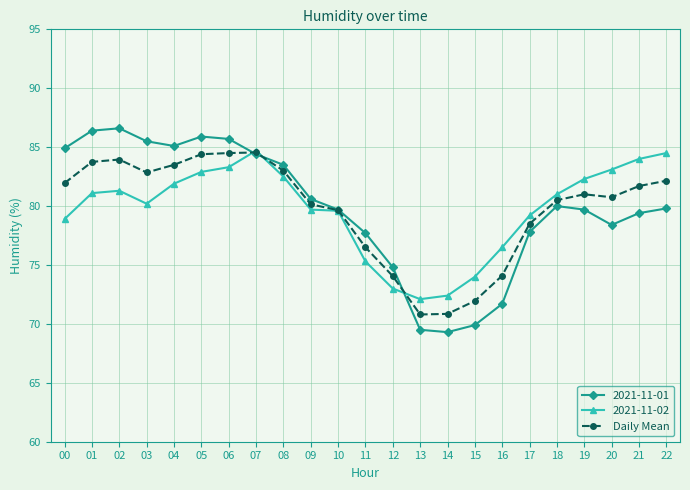

What is the value of the 2021-11-02 point at the 20th from the left?

82.3